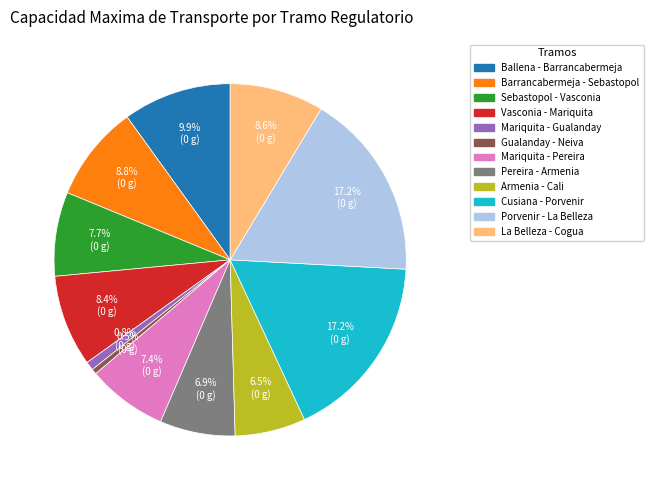

True or false: Ballena - Barrancabermeja accounts for 10% of the total.

True